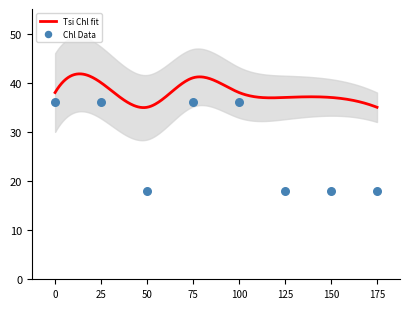

What is the minimum value for Tsi Chl fit?

34.9